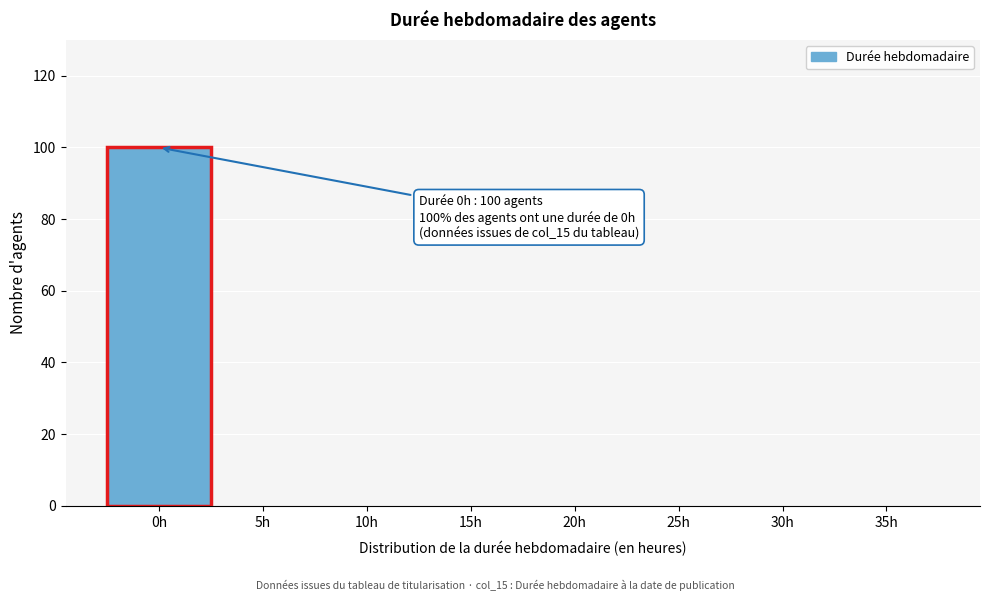

Reading left to right, transcribe all the data shown in this chart.

0h=100	5h=0	10h=0	15h=0	20h=0	25h=0	30h=0	35h=0